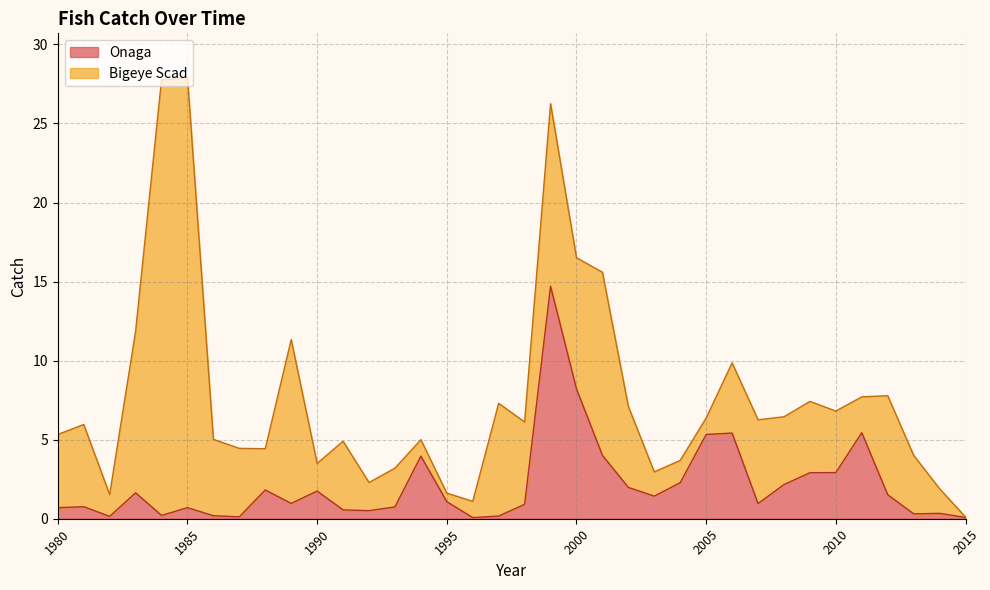

Rank the categories by value from highest to lowest.

1999, 2000, 2011, 2006, 2005, 2001, 1994, 2010, 2009, 2004, 2008, 2002, 1988, 1990, 1983, 2012, 2003, 1995, 1989, 2007, 1998, 1981, 1993, 1980, 1985, 1991, 1992, 2014, 2013, 1984, 1986, 1997, 1982, 1987, 2015, 1996